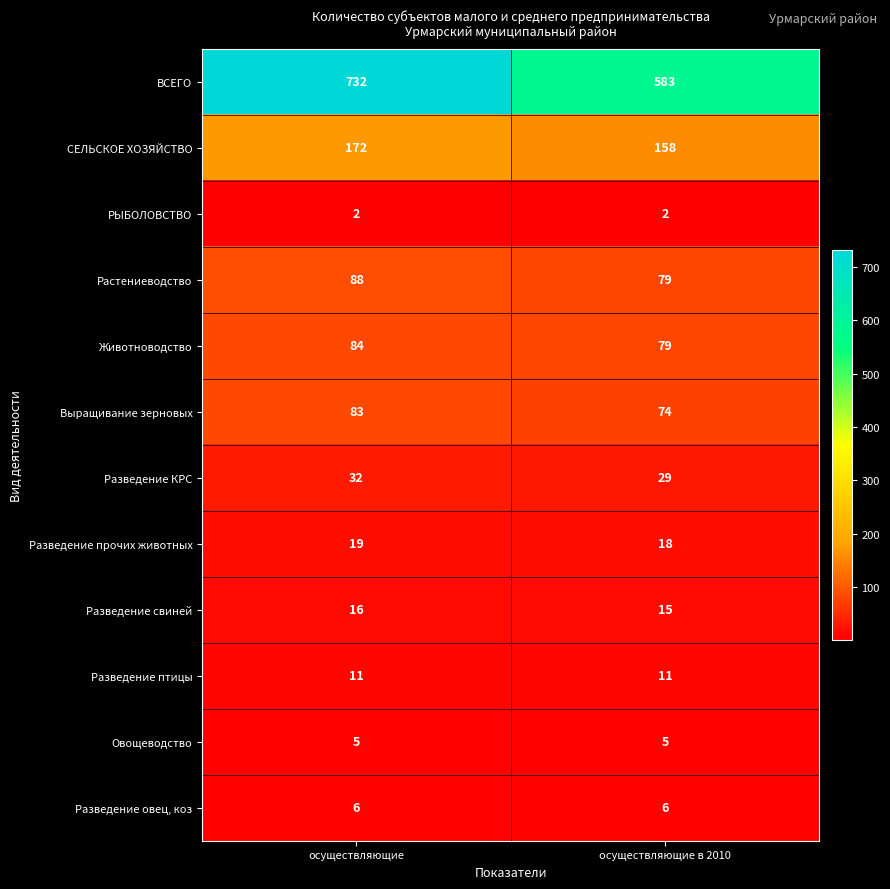

How many categories are shown in the chart?

2